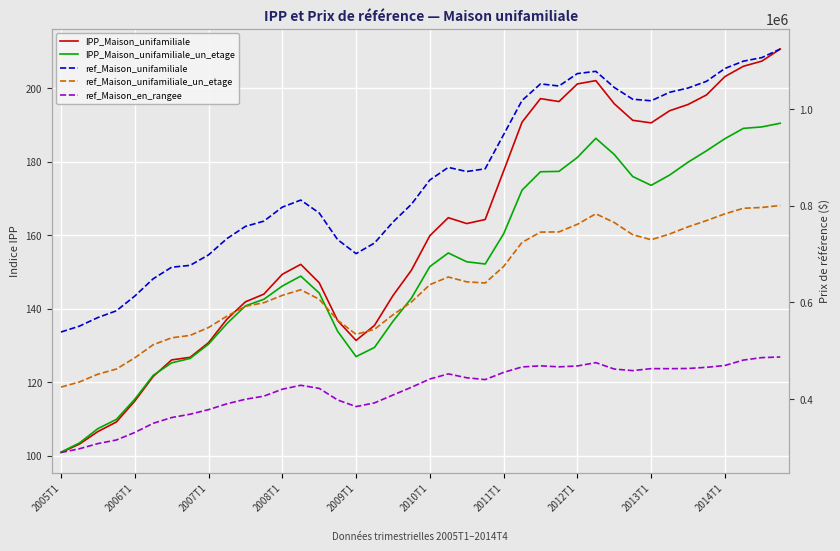

What are all the series names shown in the legend?

IPP_Maison_unifamiliale, IPP_Maison_unifamiliale_un_etage, ref_Maison_unifamiliale, ref_Maison_unifamiliale_un_etage, ref_Maison_en_rangee